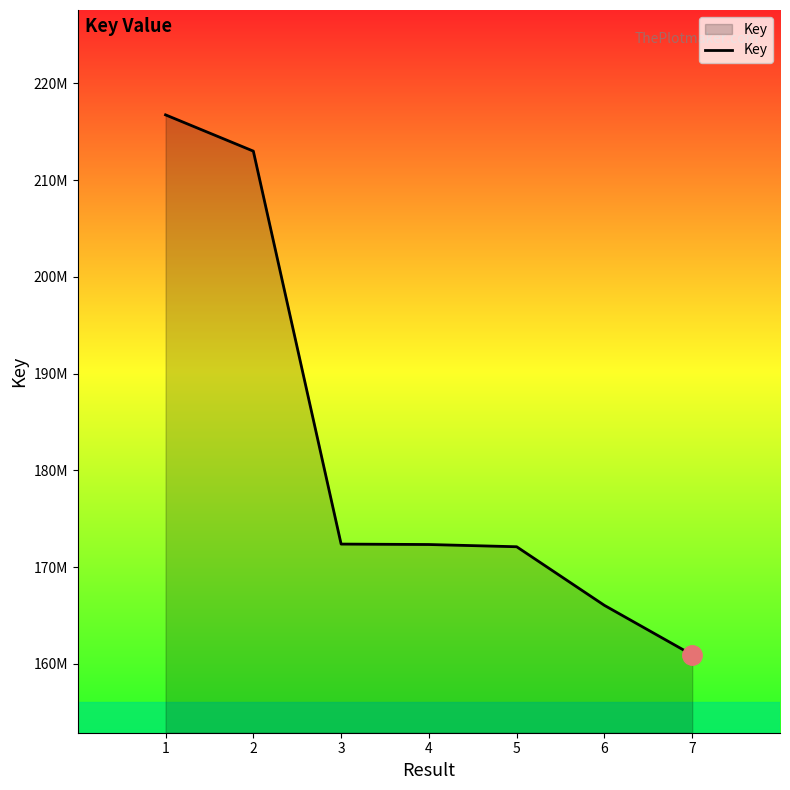

What is the average value?

181929673